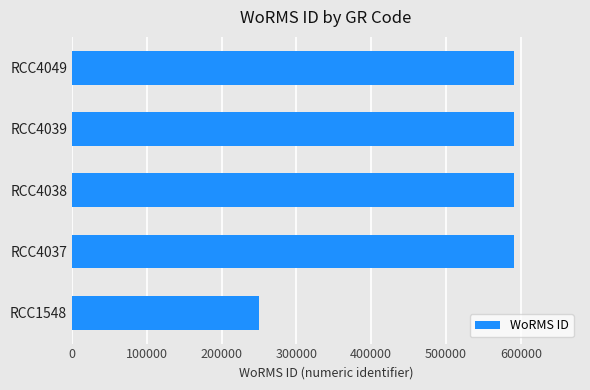

What is the greatest value displayed?

590559